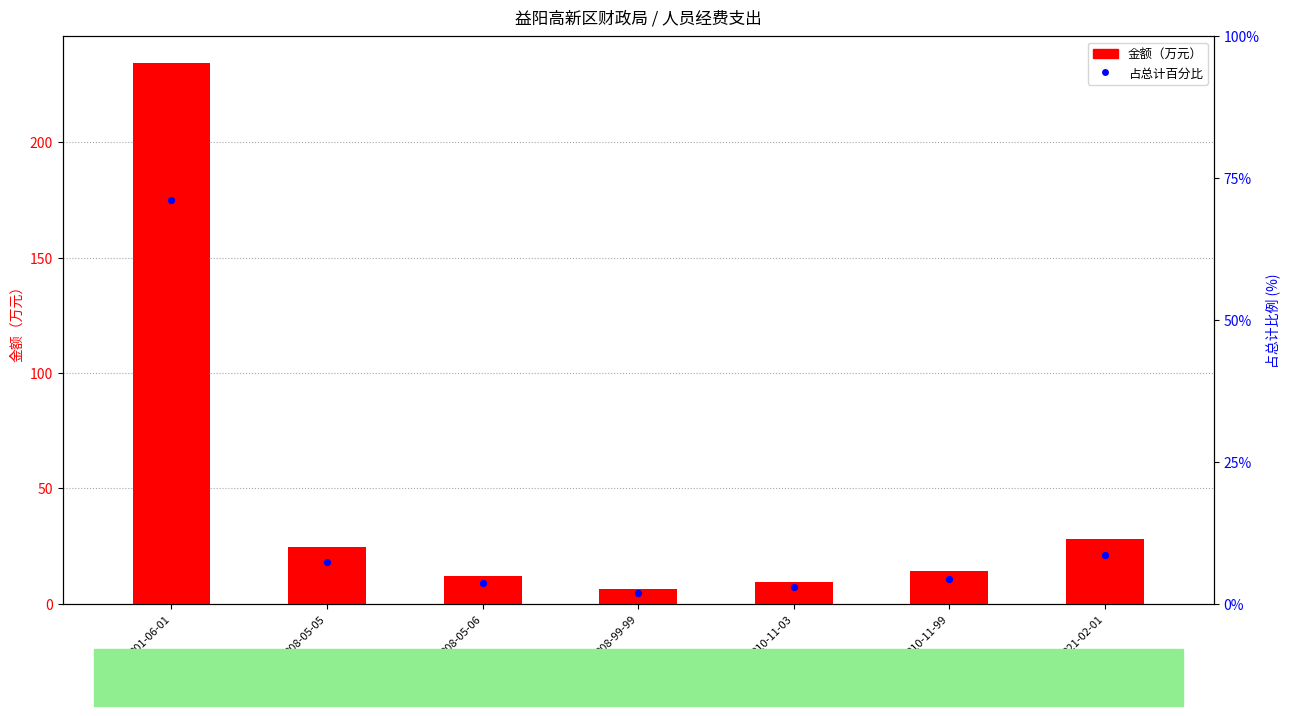

Which series contains the lowest Y value?

占总计百分比